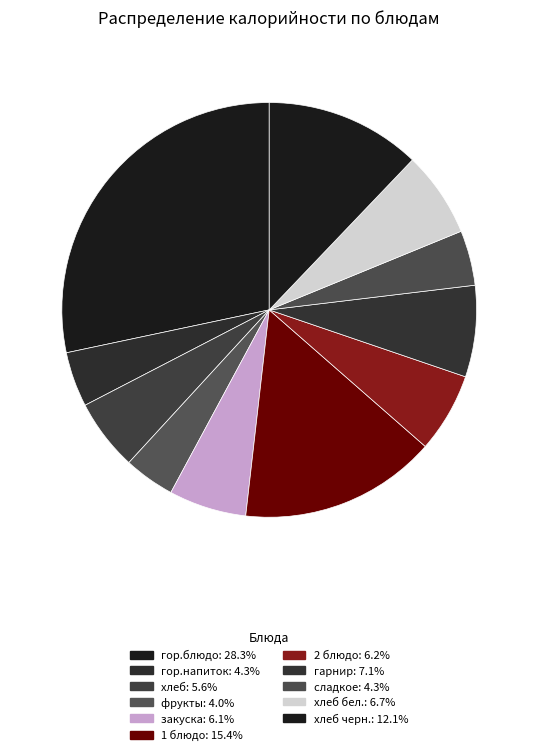

What is the largest slice in the pie chart?

гор.блюдо